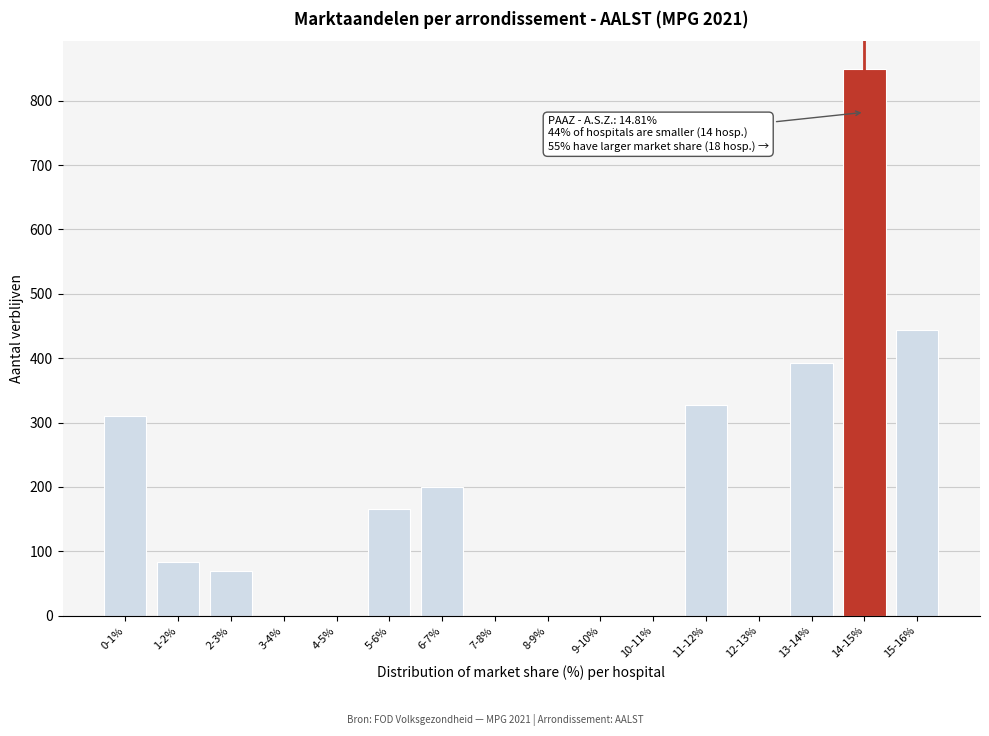

Reading right to left, extract all data points from this chart.

15-16%=444	14-15%=850	13-14%=393	12-13%=0	11-12%=327	10-11%=0	9-10%=0	8-9%=0	7-8%=0	6-7%=200	5-6%=166	4-5%=0	3-4%=0	2-3%=69	1-2%=84	0-1%=310